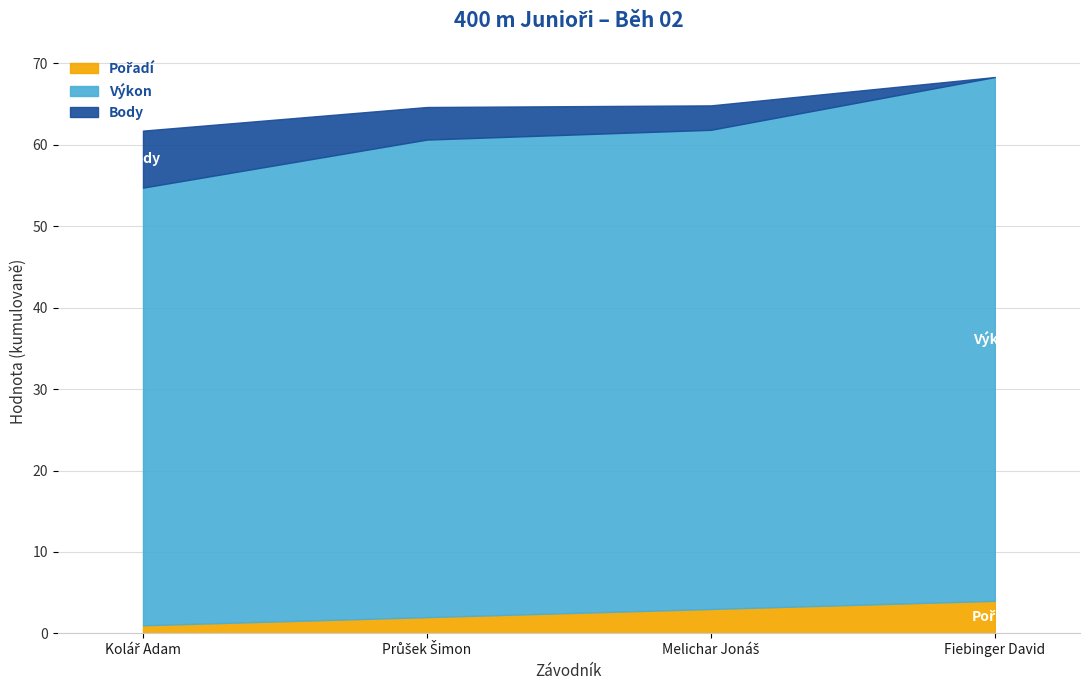

What is the minimum value shown in the chart?

1.0